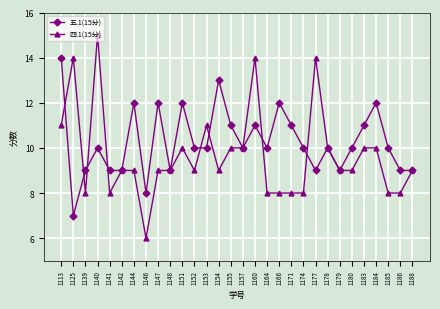

How many data points does each series have?

30